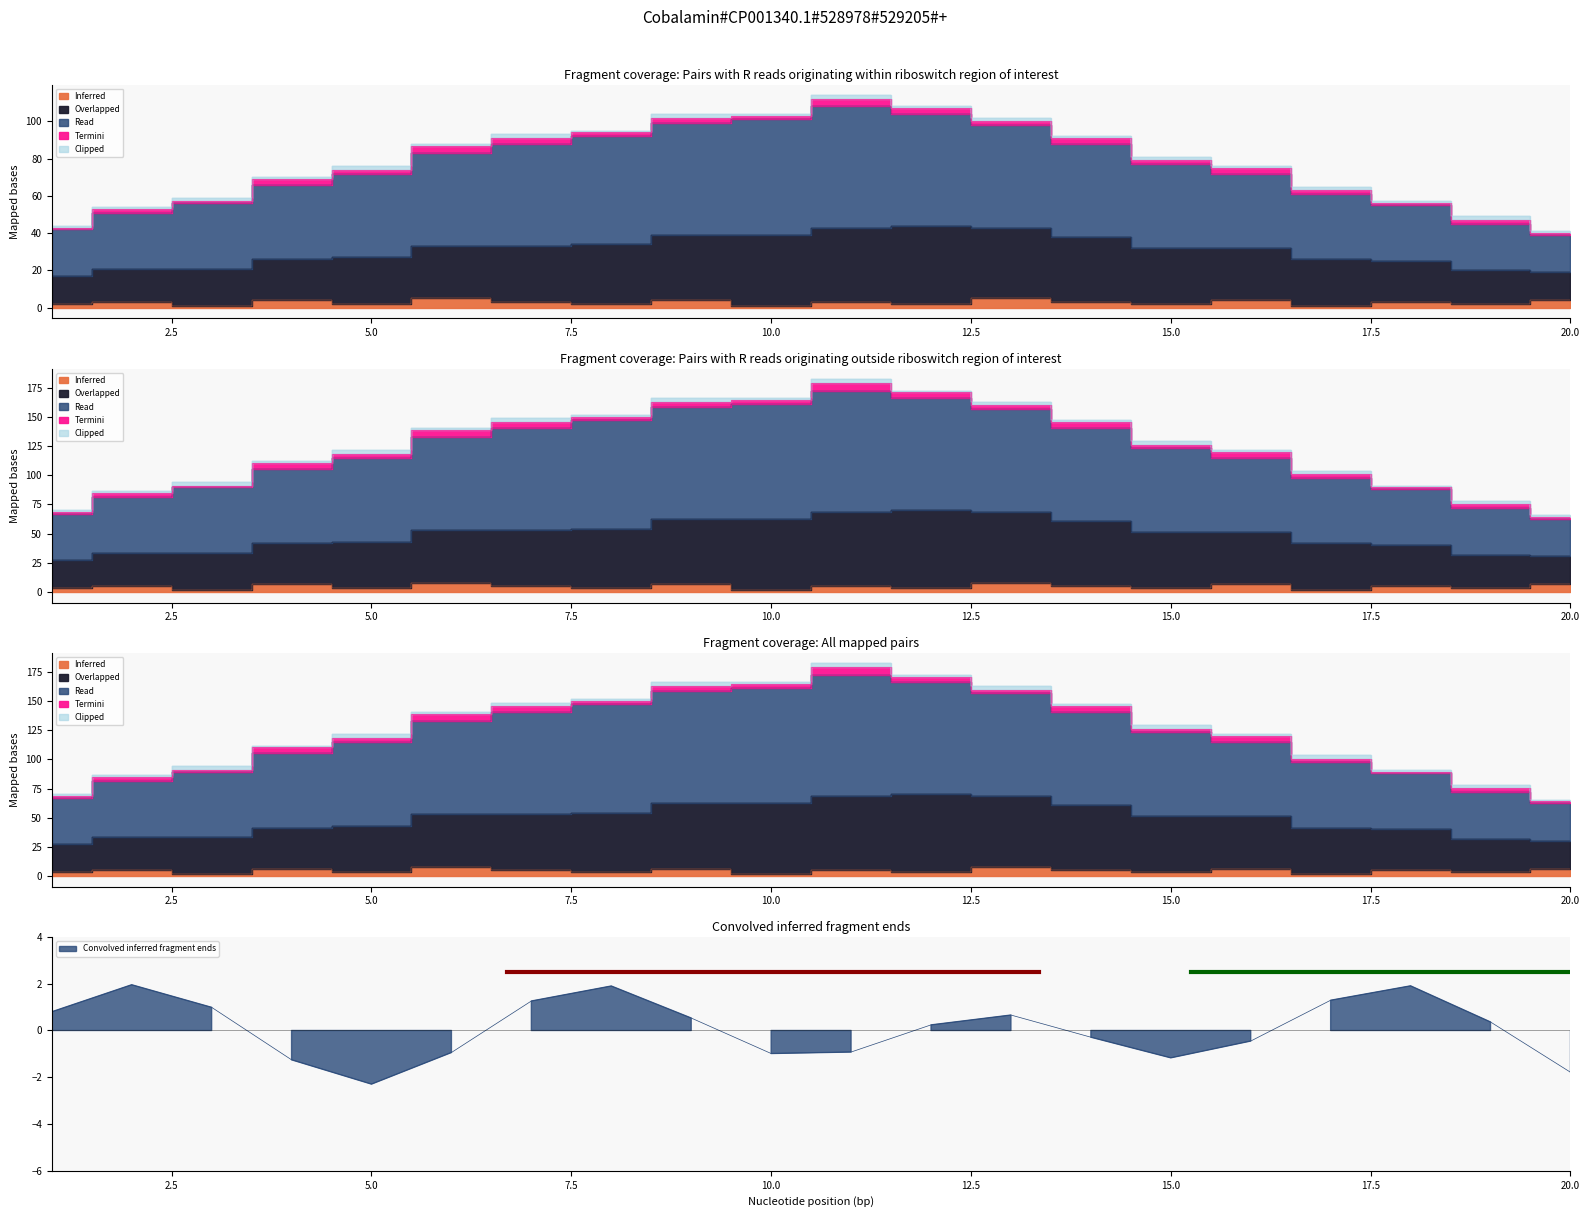

At which label does Overlapped first exceed 32?

6